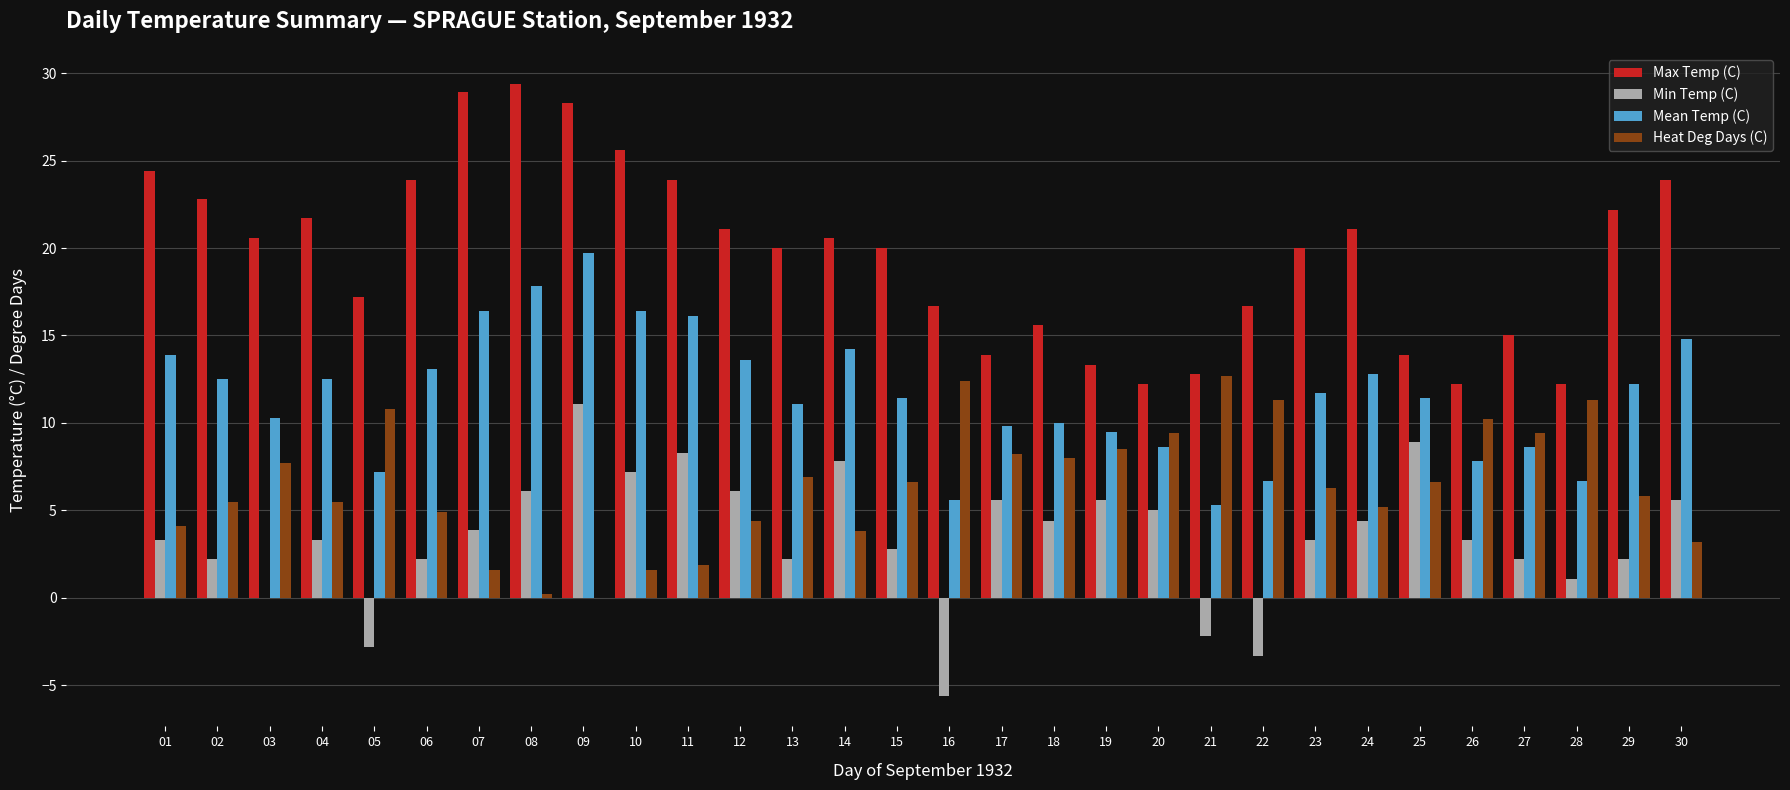

What is the sum of all Heat Deg Days (C) values?

194.0